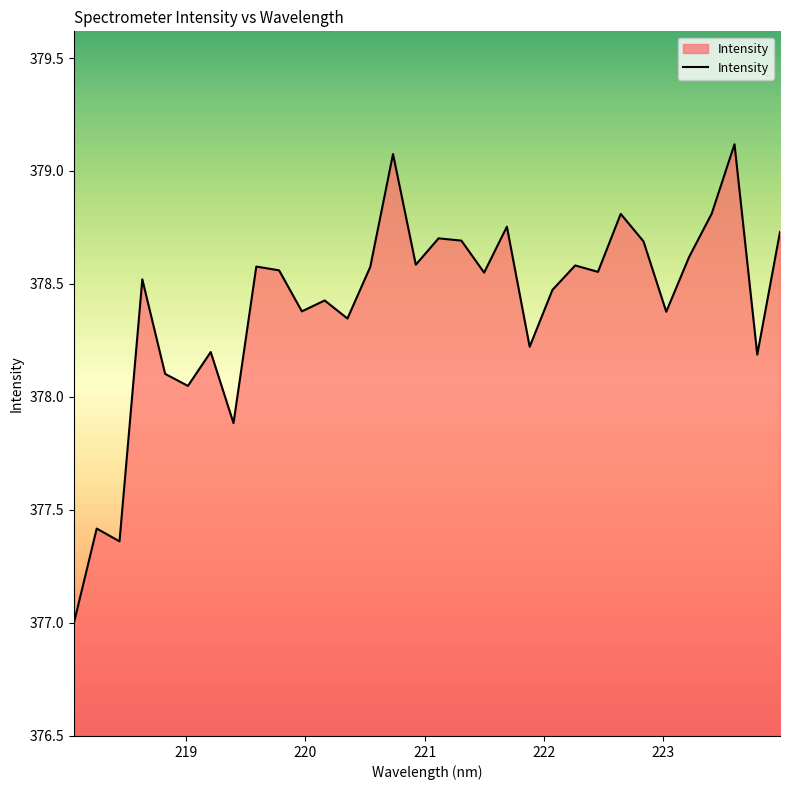

What is the maximum value shown in the chart?

379.1